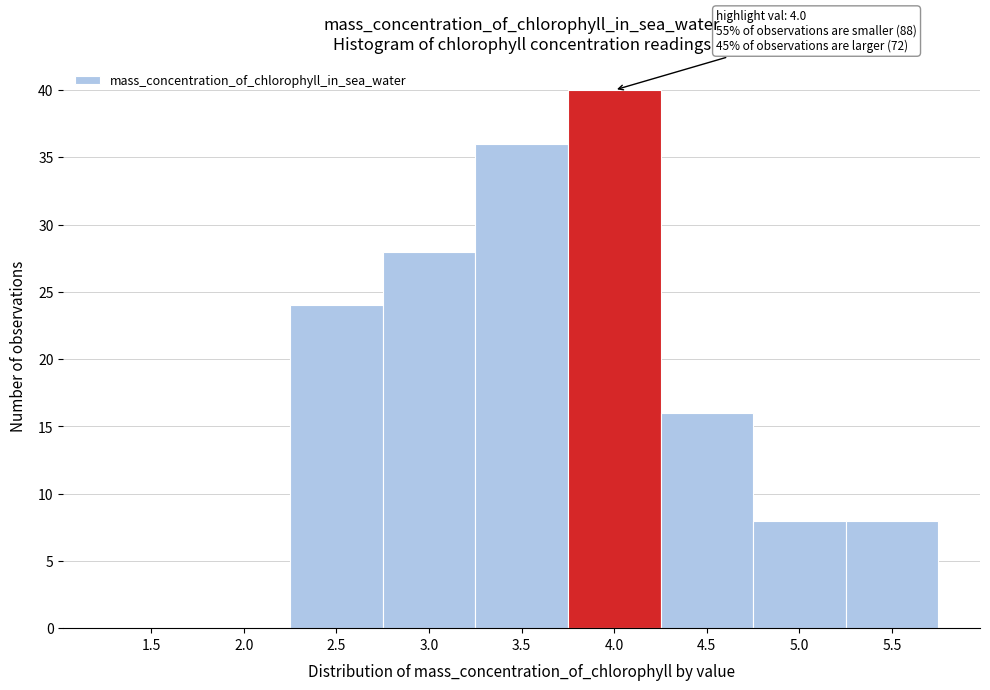

What is the sum of the values at 2.5 and 2.0?

24